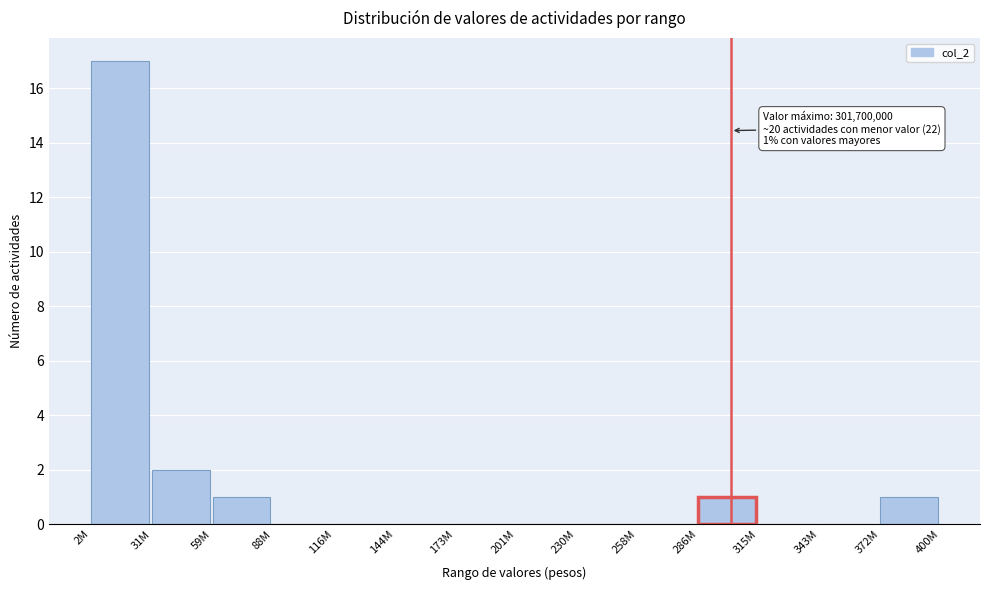

Reading left to right, what are all the values shown in this chart?

2M=17	31M=2	59M=1	88M=0	116M=0	144M=0	173M=0	201M=0	230M=0	258M=0	286M=1	315M=0	343M=0	372M=1